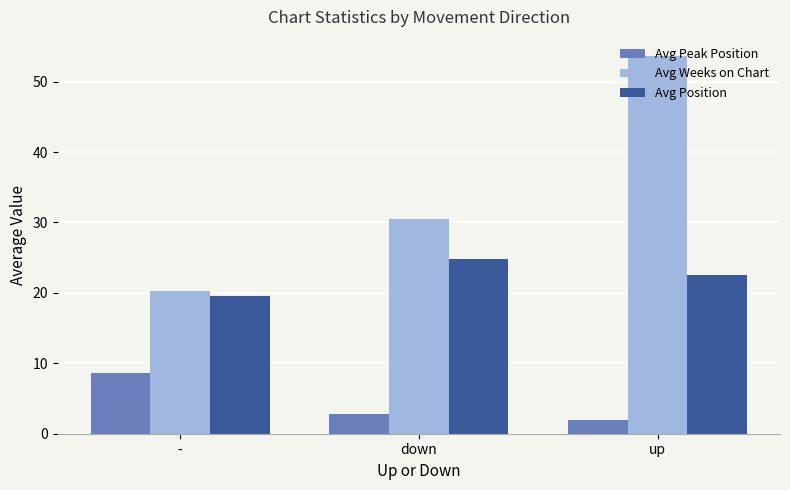

List the series in order of their peak value, lowest first.

Avg Peak Position, Avg Position, Avg Weeks on Chart